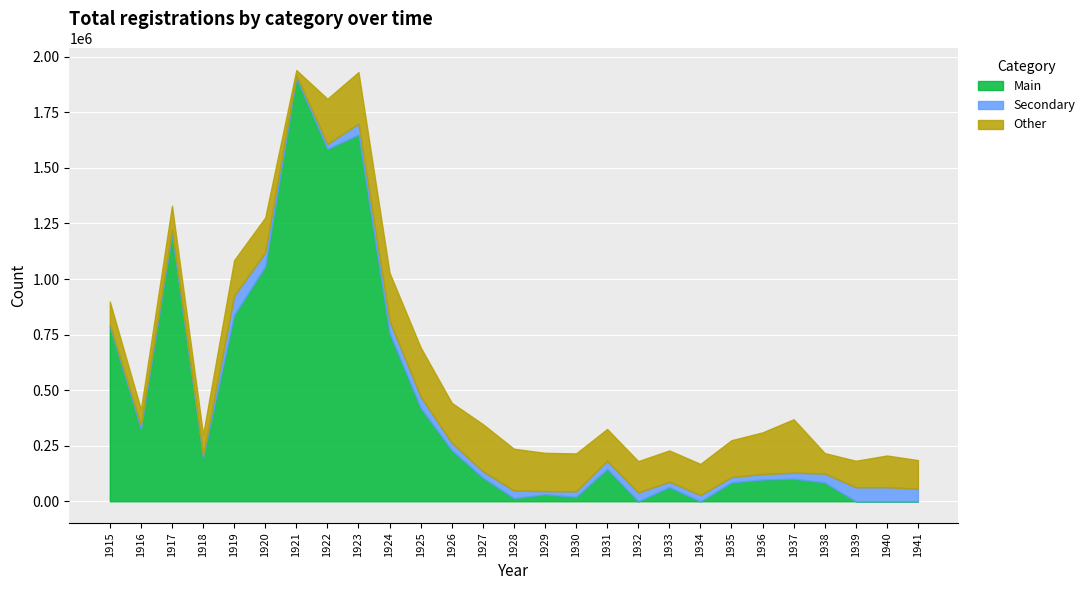

The Main series shows 1650006 at 1923. True or false?

True